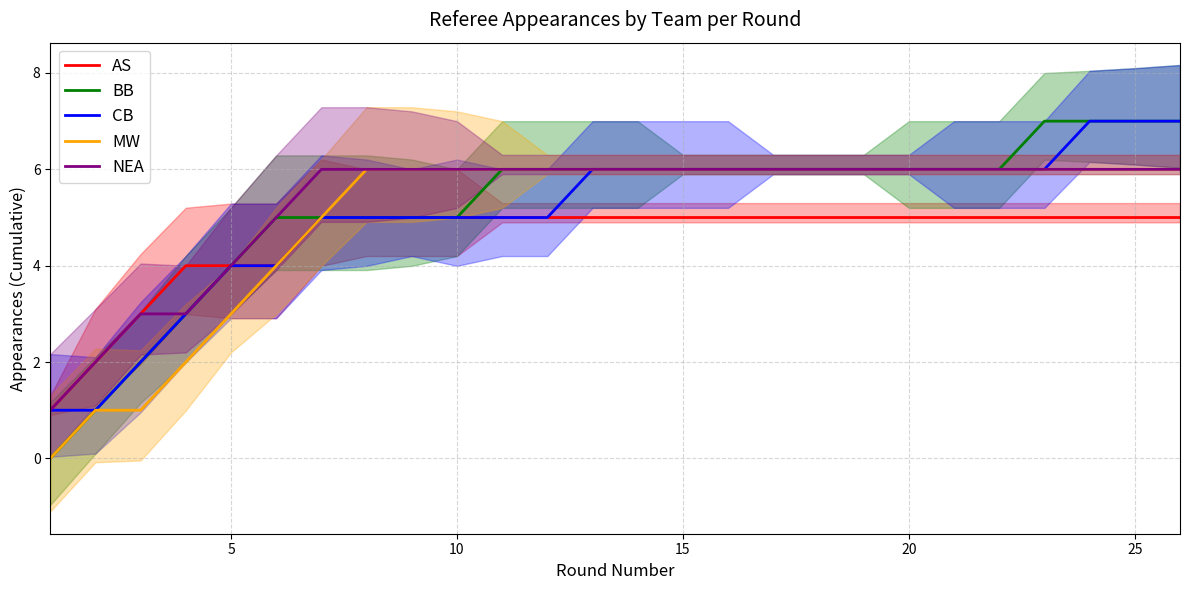

Does the chart have visible grid lines?

Yes